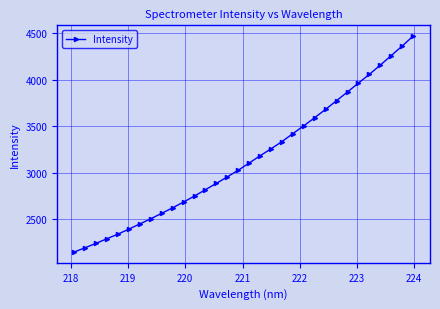

What is the greatest value displayed?

4465.5